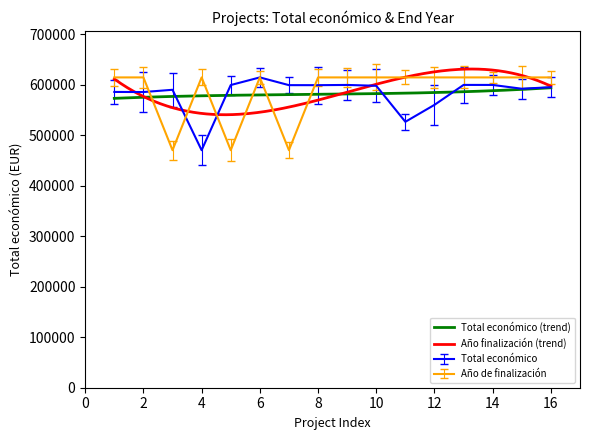

The value of Total económico at 10 is 598303. True or false?

True